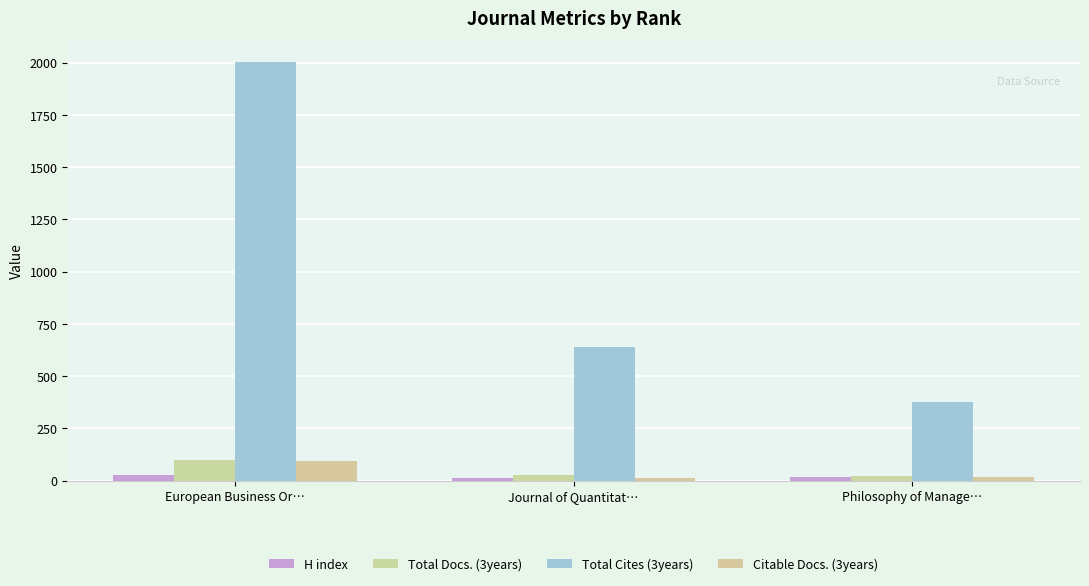

Reading right to left, transcribe all the data shown in this chart.

H index: 16	14	27
Total Docs. (3years): 23	28	97
Total Cites (3years): 378	639	2004
Citable Docs. (3years): 16	12	93